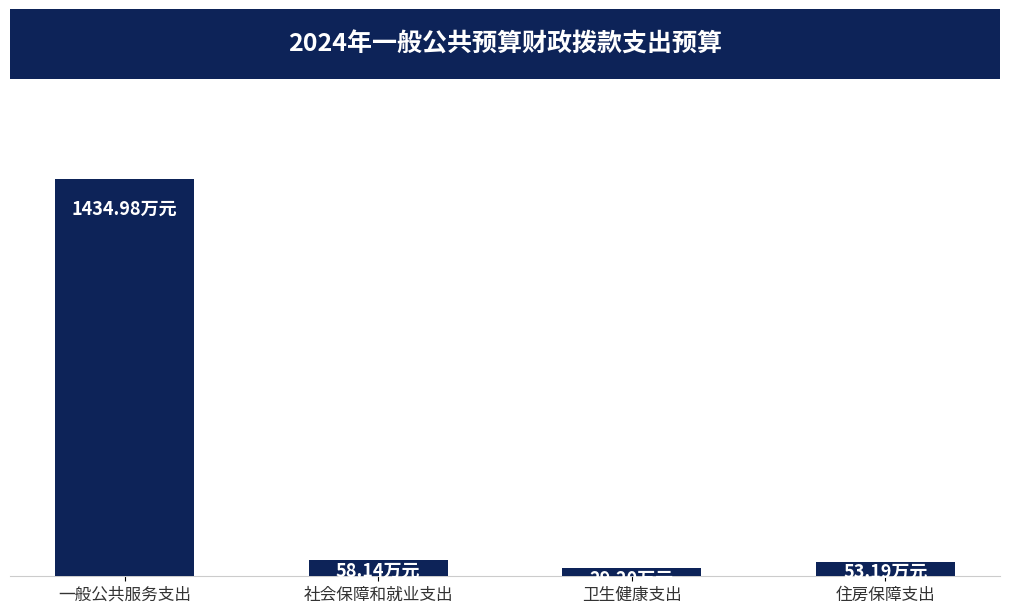

What is the value of the 3rd bar from the left?

29.2